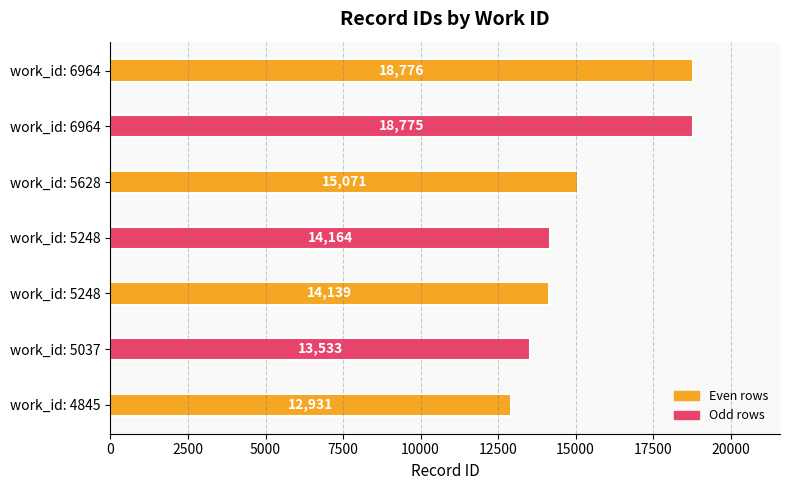

What is the difference between the second highest and minimum values?

5844